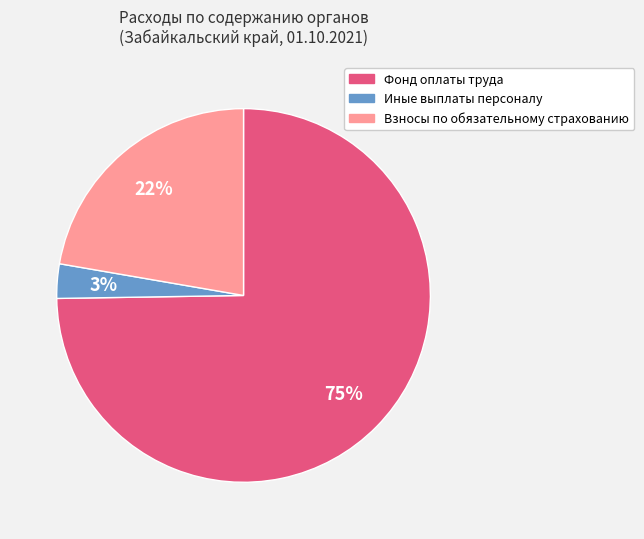

To the nearest percent, what is the average slice percentage?

33%